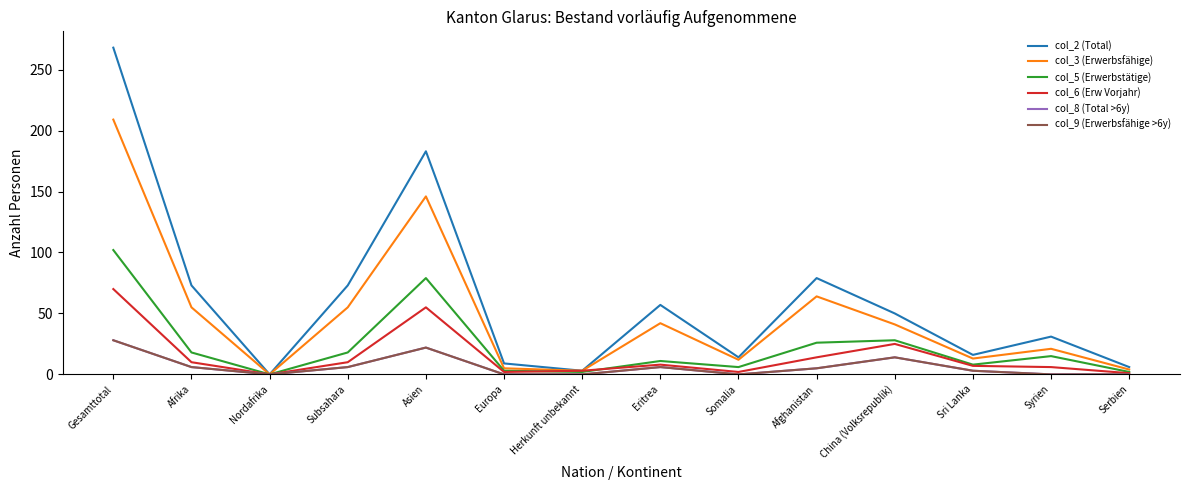

How many lines are shown in the chart?

6